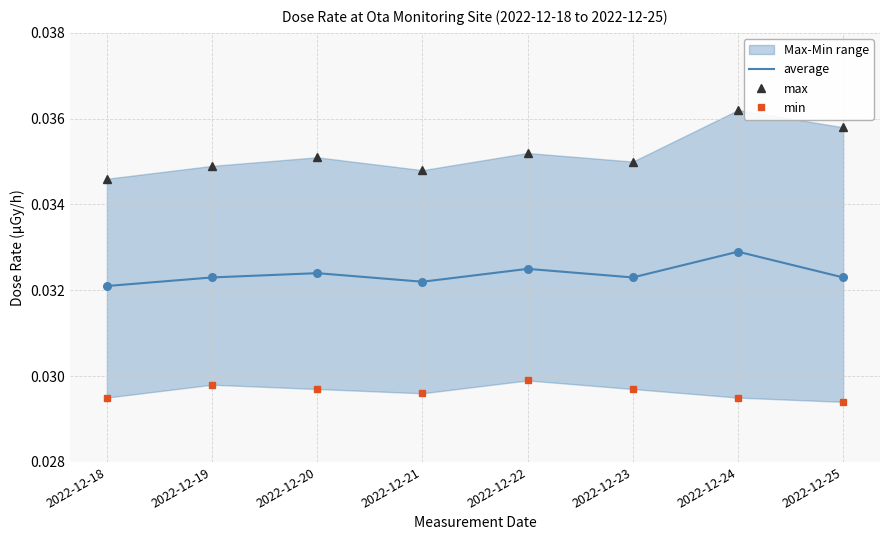

Which series has the widest spread of Y values?

max